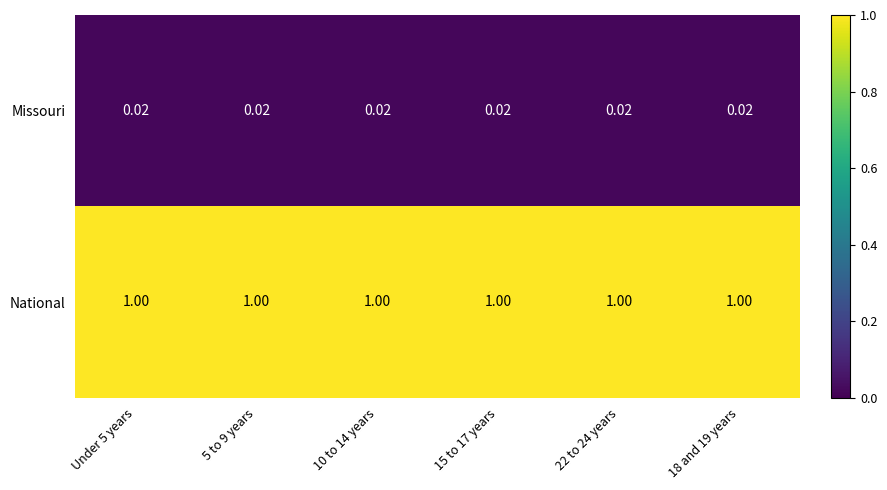

List the series in order of their overall mean, highest first.

National, Missouri